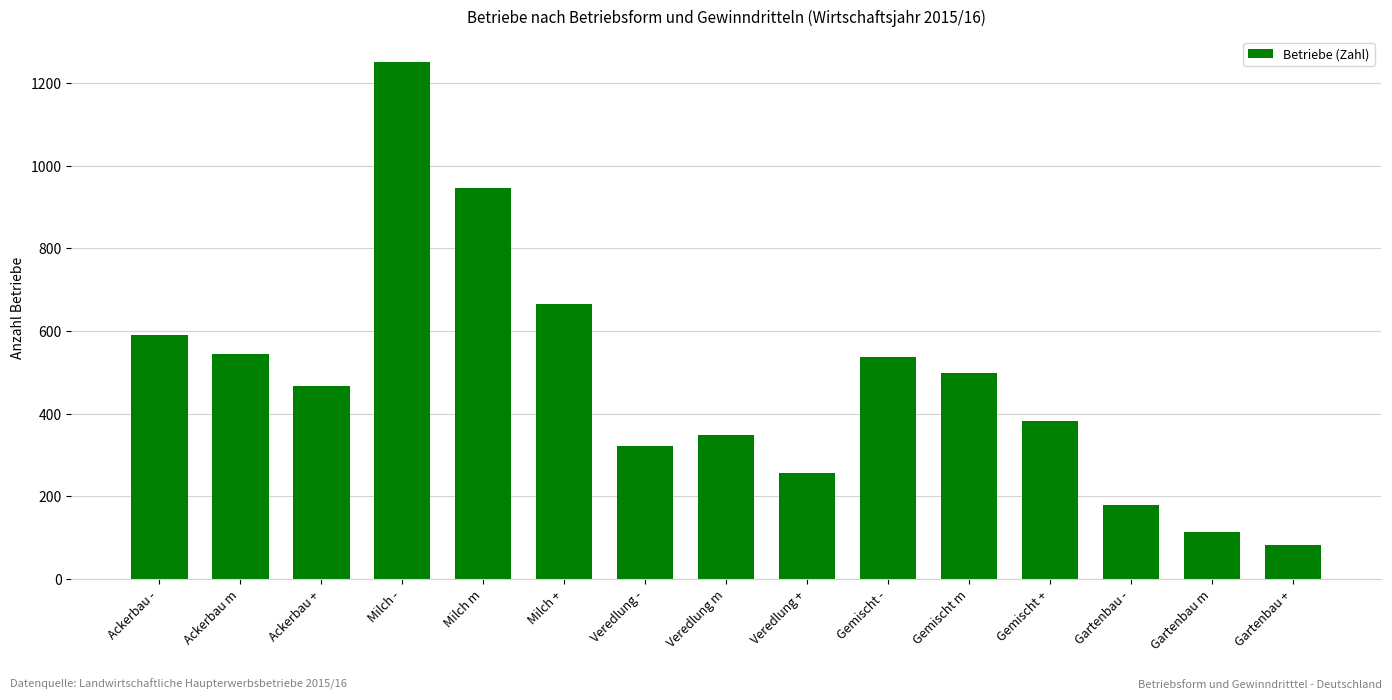

The value at Veredlung - is 552. True or false?

False